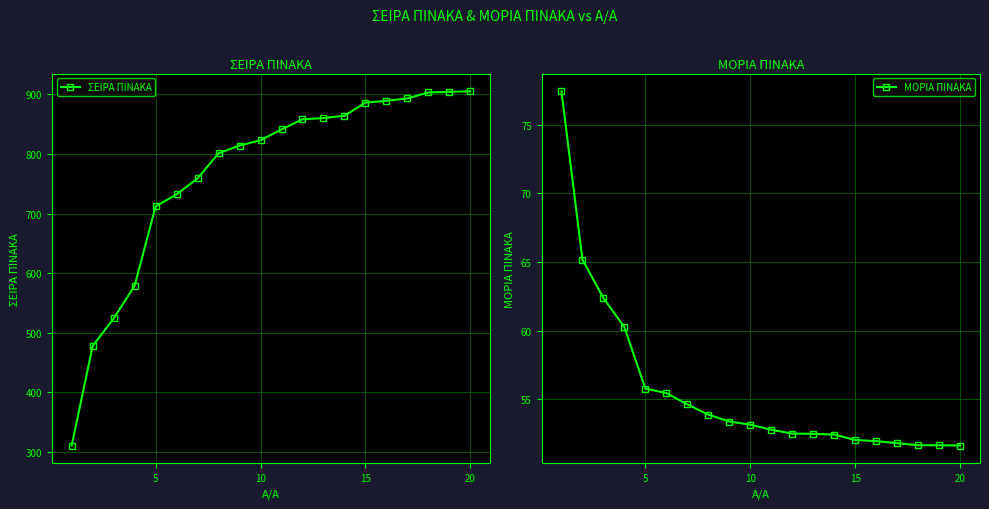

True or false: ΣΕΙΡΑ ΠΙΝΑΚΑ has more than 1 interior local peaks.

False